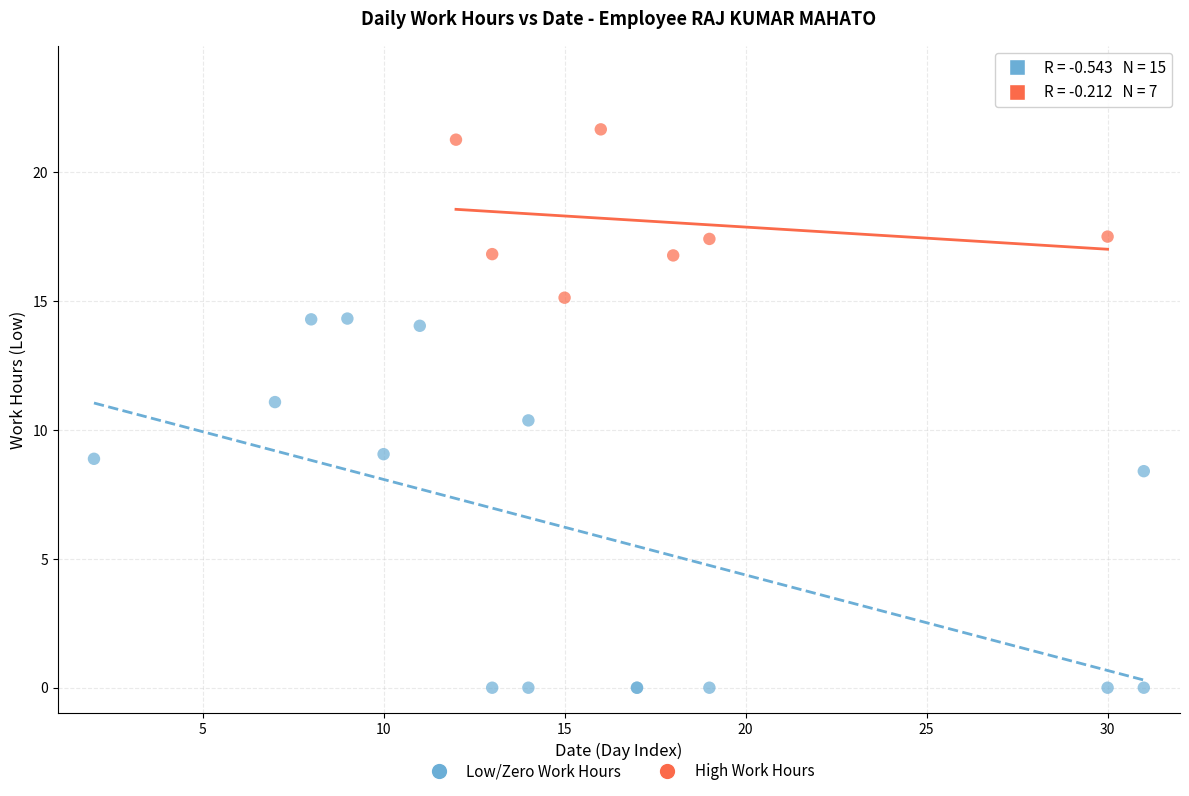

What are all the series names shown in the legend?

Low/Zero Work Hours, High Work Hours